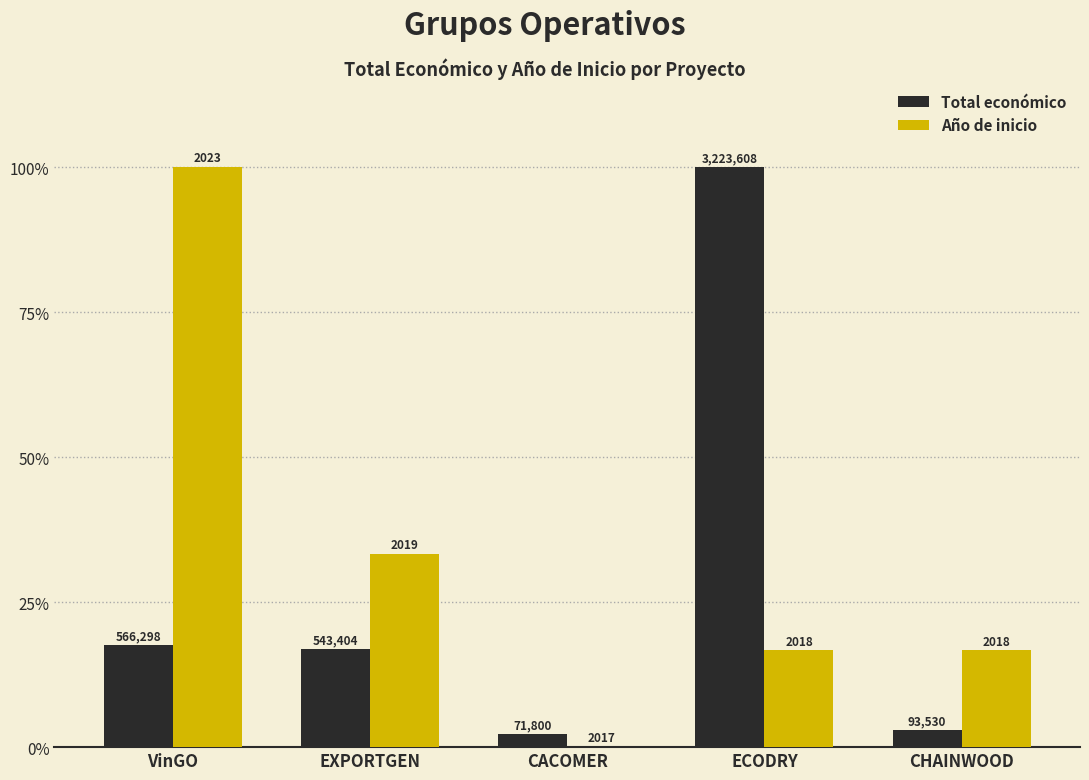

Rank the categories by Año de inicio value from highest to lowest.

VinGO, EXPORTGEN, ECODRY, CHAINWOOD, CACOMER